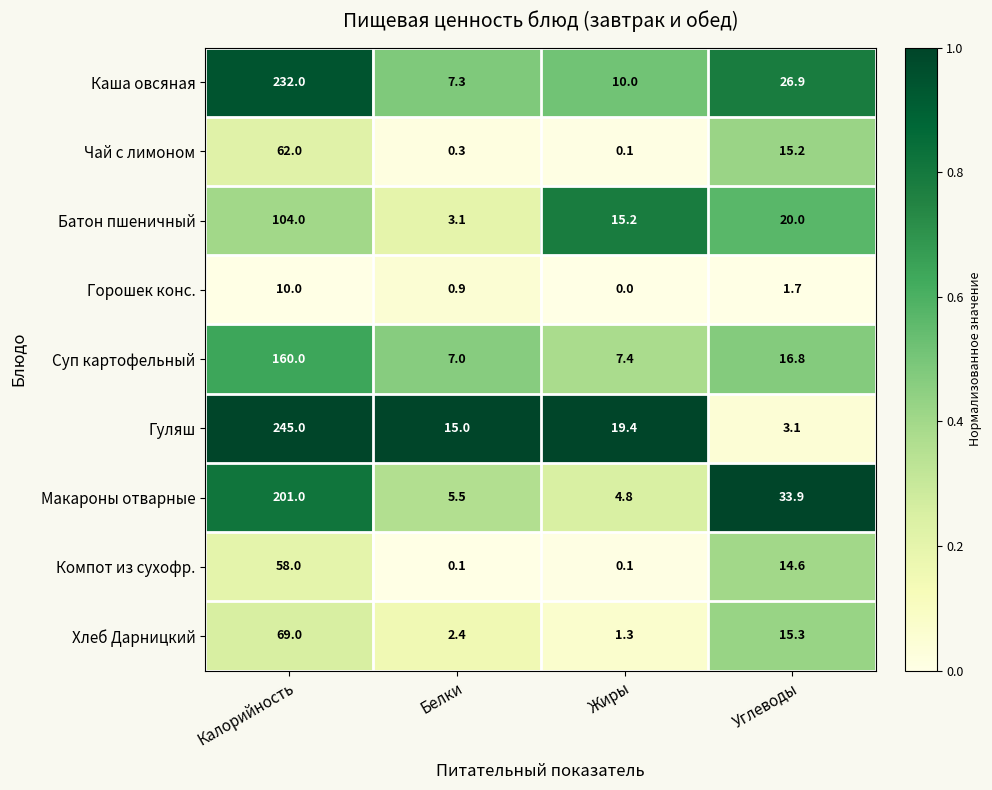

What is the total value across all series at Белки?

41.6